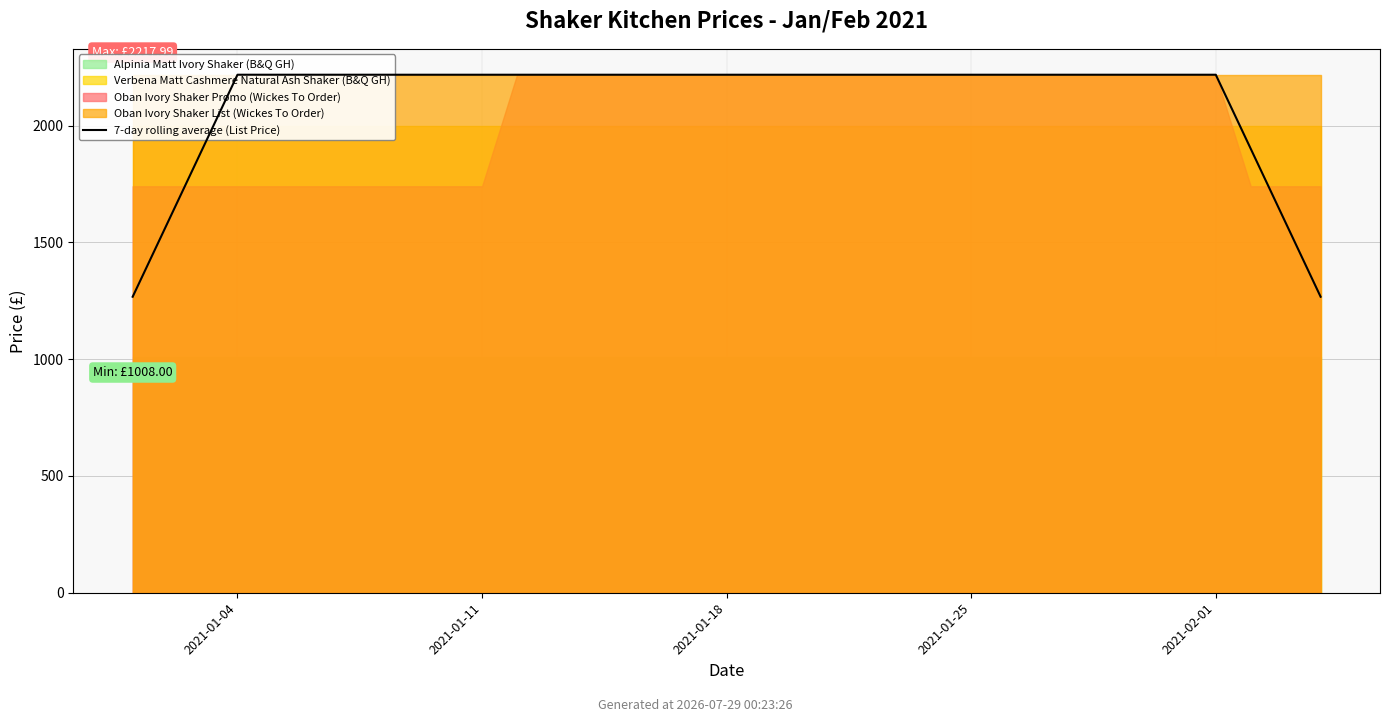

What is the ratio of the value at 9 to the value at 31?

1.0